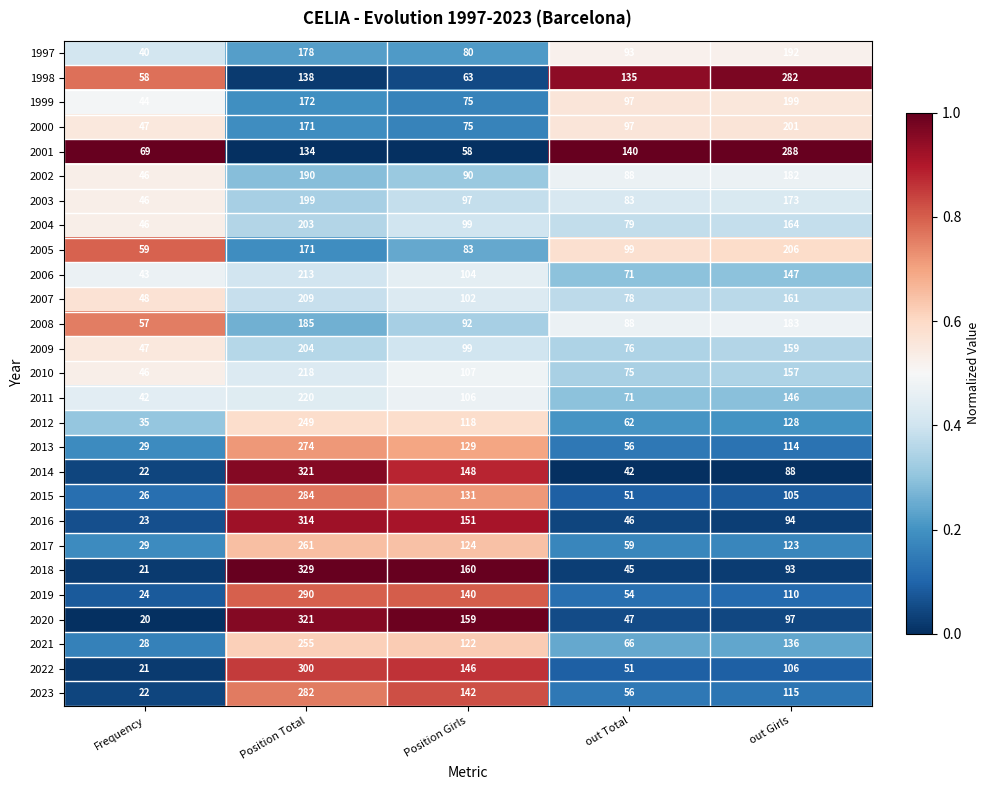

At which category is the sum across all series the highest?

Position Total